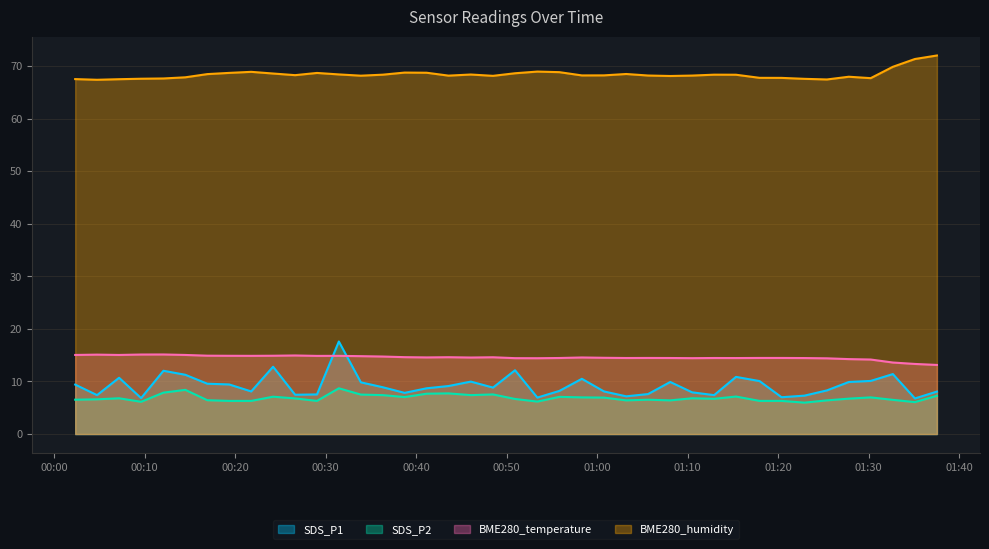

What is the average value of the SDS_P1 series?

9.2